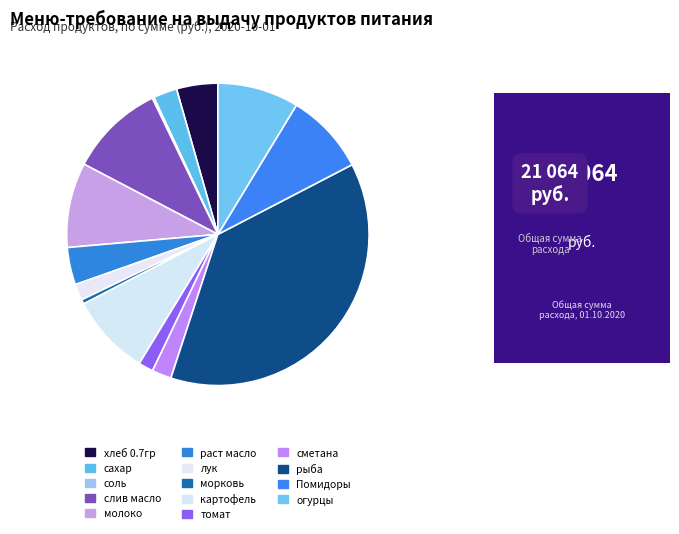

To the nearest percent, what portion does лук represent?

2%